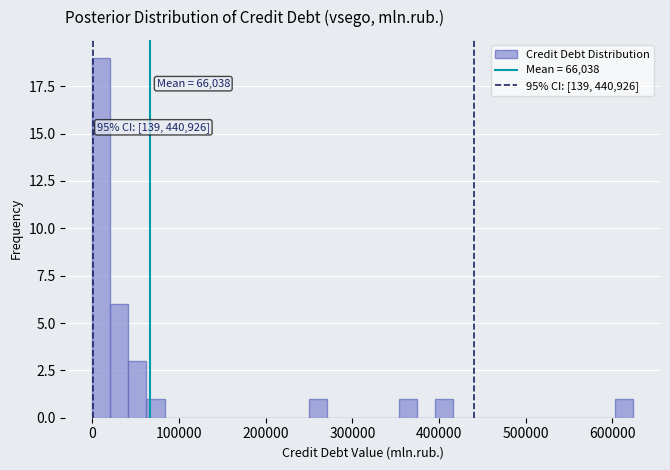

Read against the x-axis, roughly where is the centre of the tallest bar?

10000